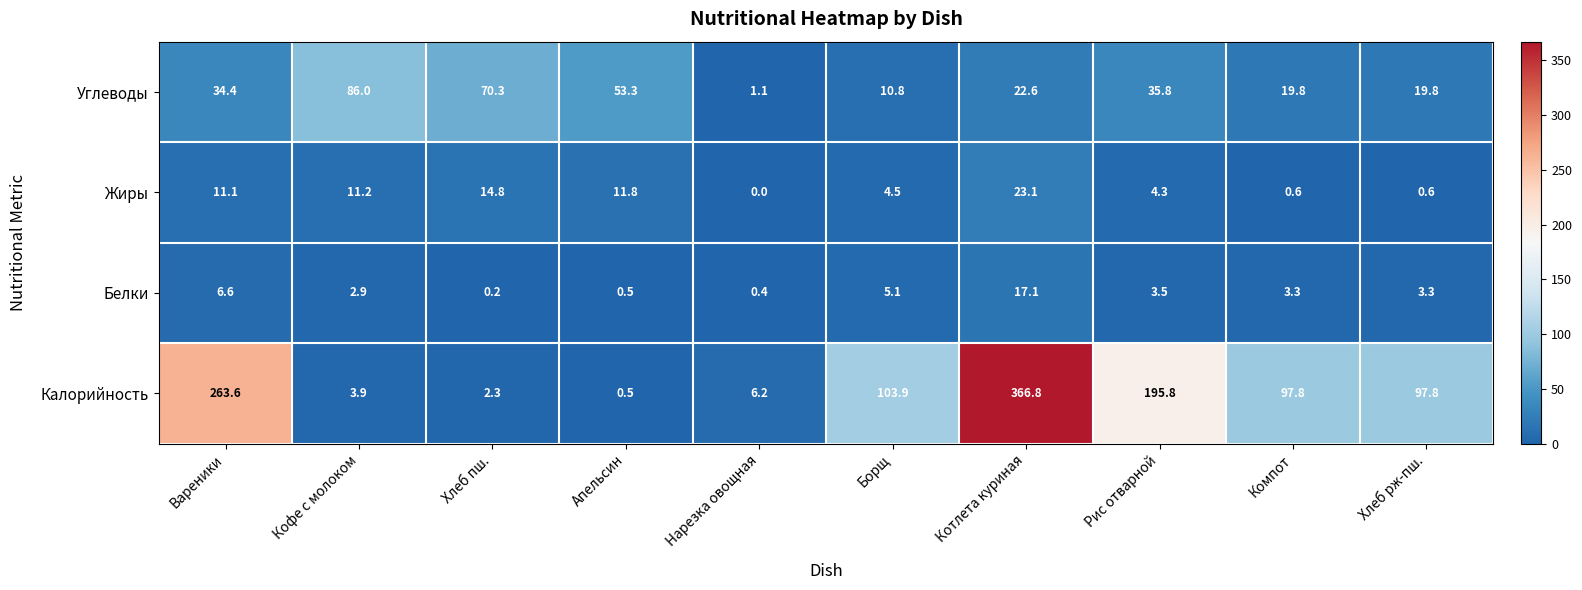

Rank the series at Вареники from highest to lowest value.

Калорийность, Углеводы, Жиры, Белки